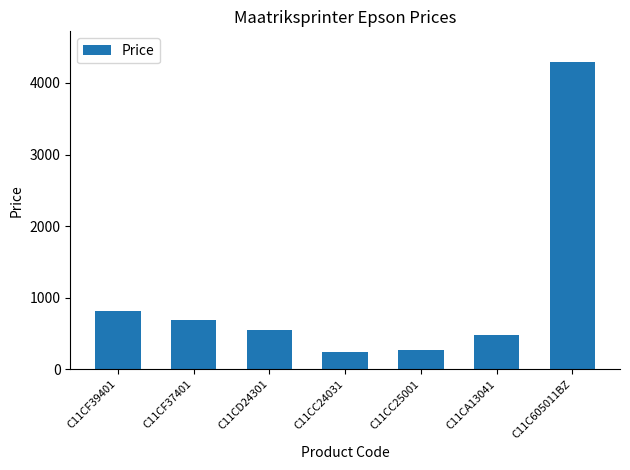

What is the difference between the second highest and minimum values?

569.4